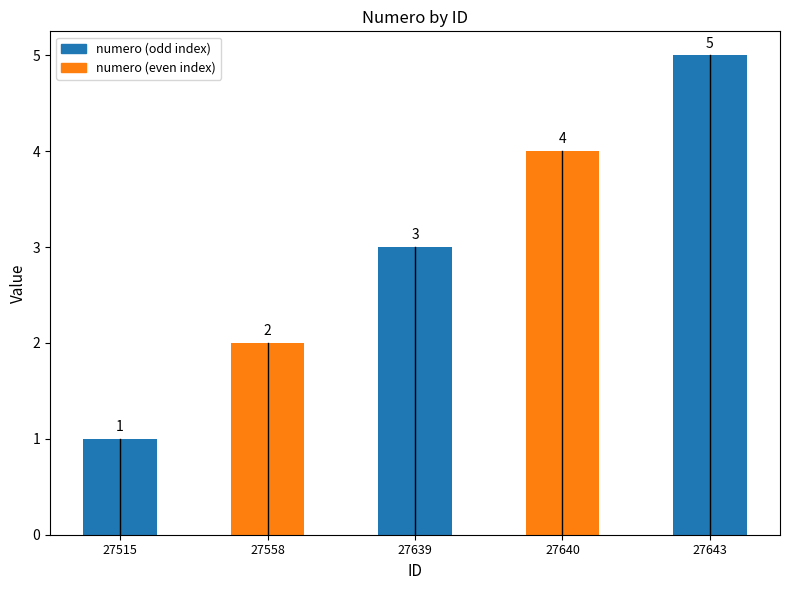

How many distinct data groups are displayed?

1